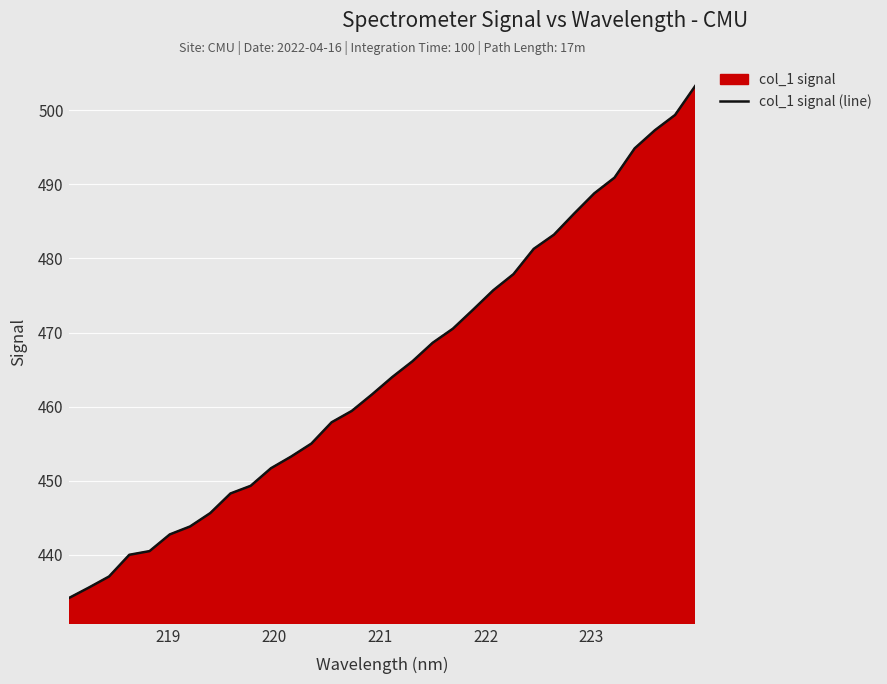

What is the maximum value shown in the chart?

503.3